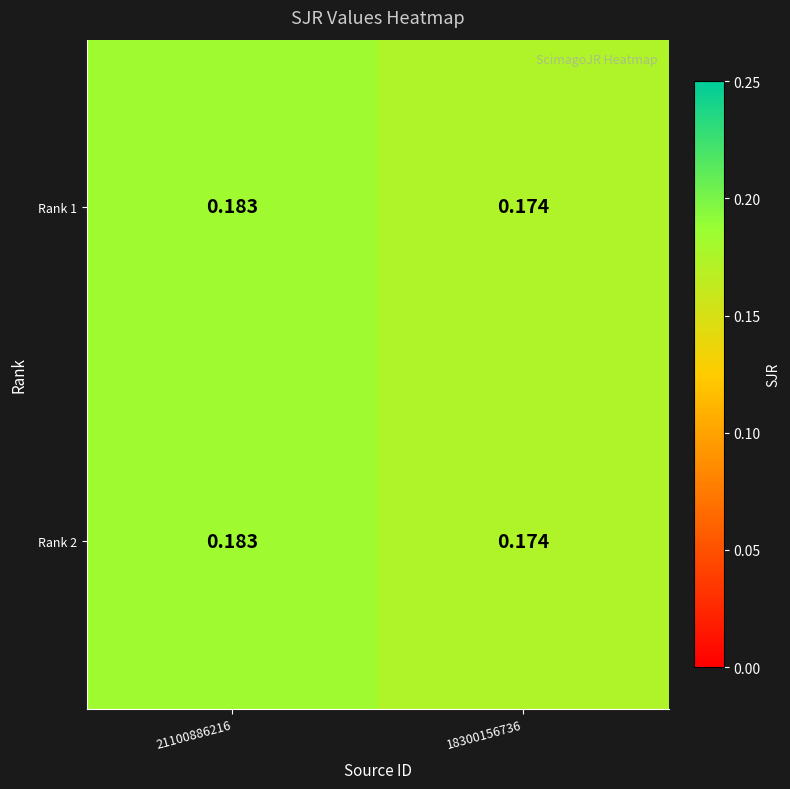

How many categories are shown in the chart?

2